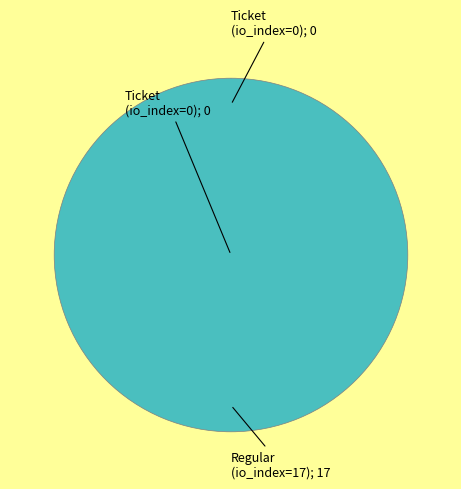

How many segments does this pie chart have?

2